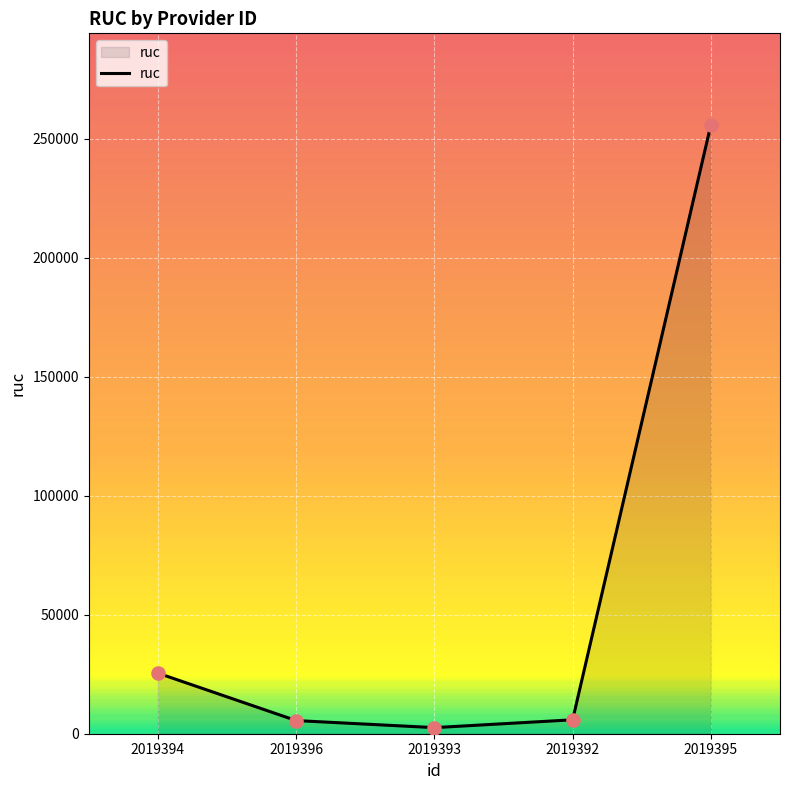

What is the change in value from 2019394 to 2019395?

+230397